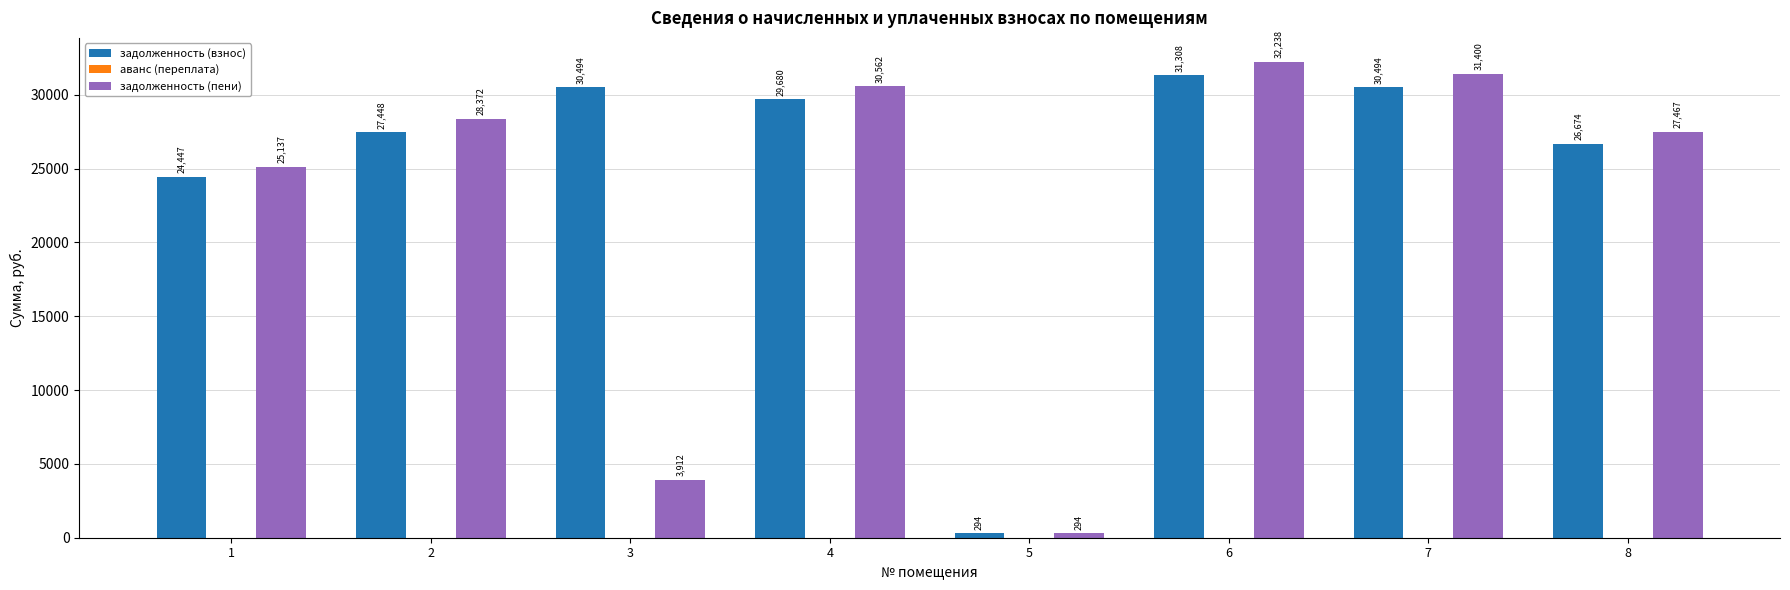

Which series changed the most between 1 and 6?

задолженность (пени)